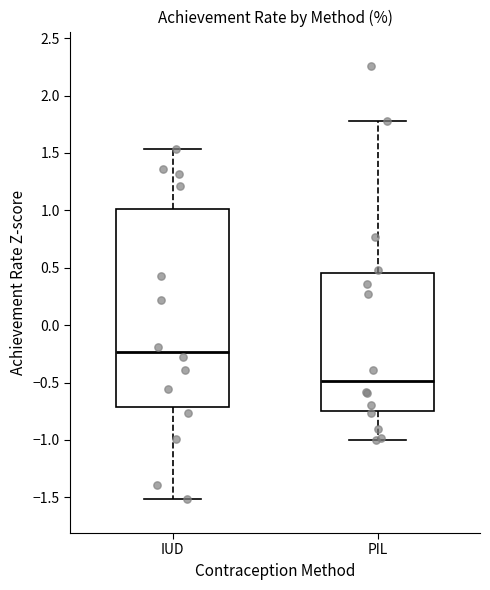

Reading left to right, read every box against the y-axis: the position of its median line, the range the box covers, and the ends of its whiskers. The values are not printed on the chart, so give them approximately, as read against the axis.

IUD: median -0.25, box -0.70 to 1.00, whiskers -1.50 to 1.55
PIL: median -0.50, box -0.75 to 0.45, whiskers -1.00 to 1.80